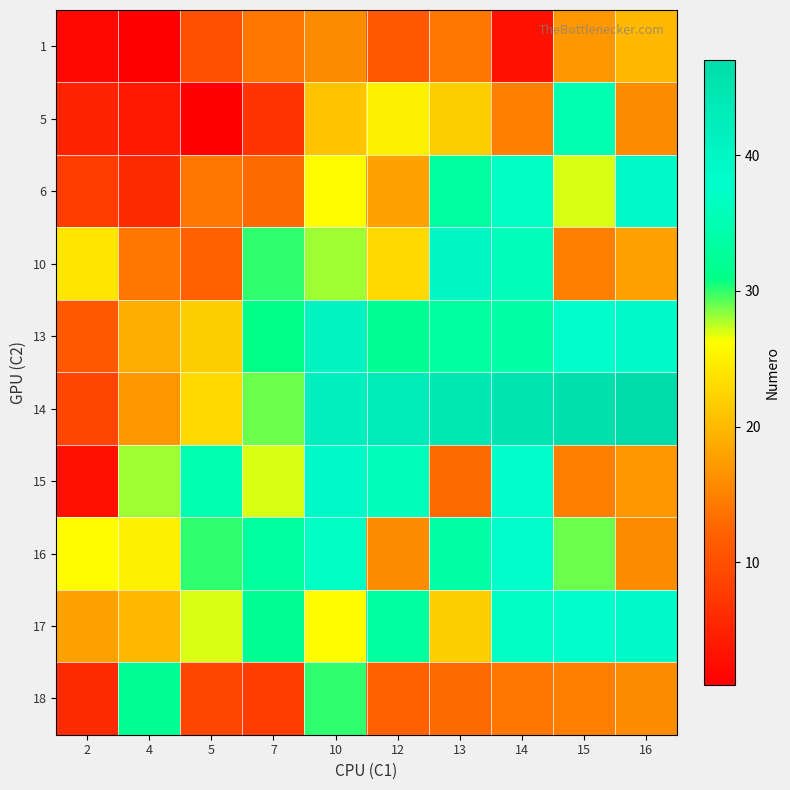

Reading right to left, transcribe all the data shown in this chart.

1: 16=20	15=17	14=3	13=14	12=11	10=16	7=14	5=10	4=1	2=2
5: 16=16	15=35	14=15	13=22	12=25	10=21	7=7	5=1	4=4	2=5
6: 16=39	15=27	14=37	13=33	12=18	10=26	7=13	5=14	4=6	2=8
10: 16=18	15=15	14=36	13=40	12=23	10=28	7=30	5=12	4=14	2=24
13: 16=39	15=38	14=34	13=33	12=32	10=41	7=31	5=22	4=19	2=11
14: 16=47	15=46	14=45	13=44	12=43	10=42	7=29	5=23	4=17	2=9
15: 16=17	15=15	14=38	13=13	12=36	10=39	7=27	5=35	4=28	2=3
16: 16=16	15=29	14=38	13=34	12=16	10=37	7=33	5=30	4=25	2=26
17: 16=39	15=38	14=37	13=22	12=33	10=26	7=32	5=27	4=20	2=18
18: 16=16	15=15	14=14	13=13	12=12	10=30	7=8	5=9	4=32	2=6